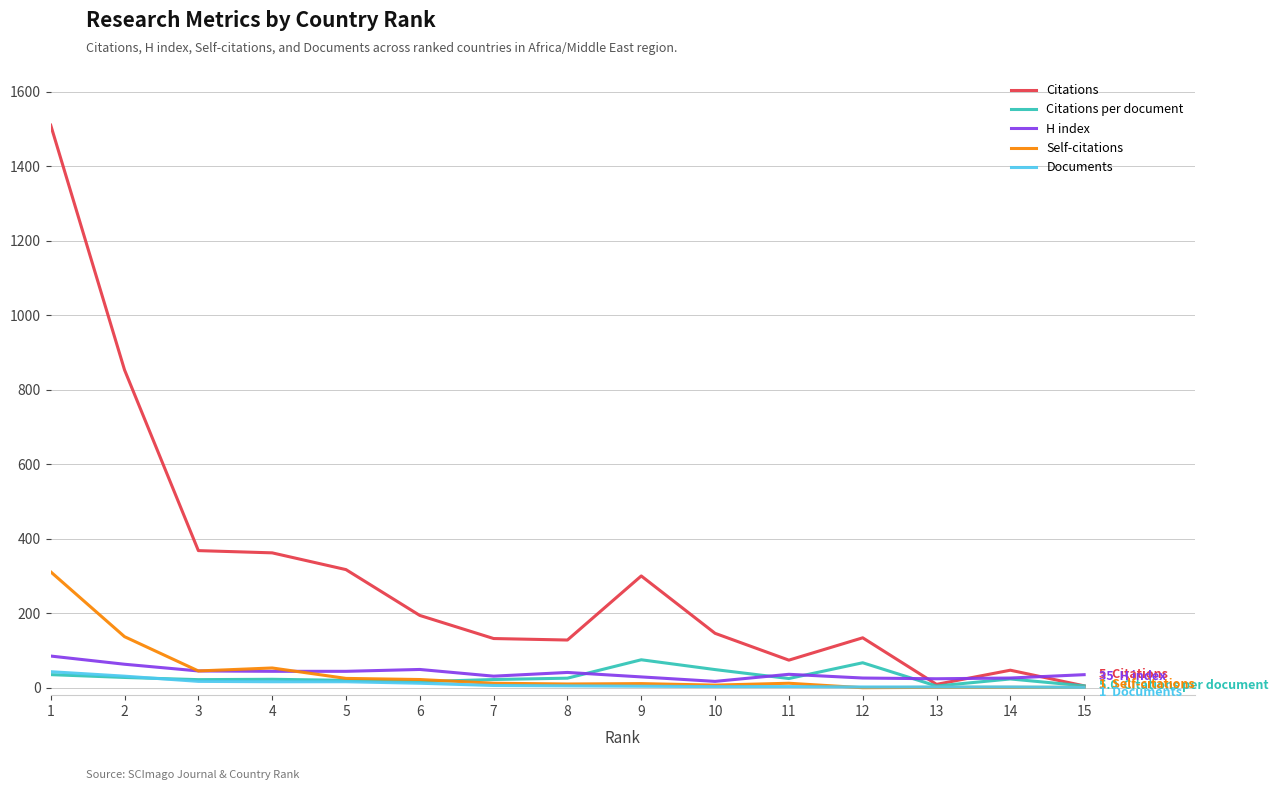

Which category has the highest value across all series?

1